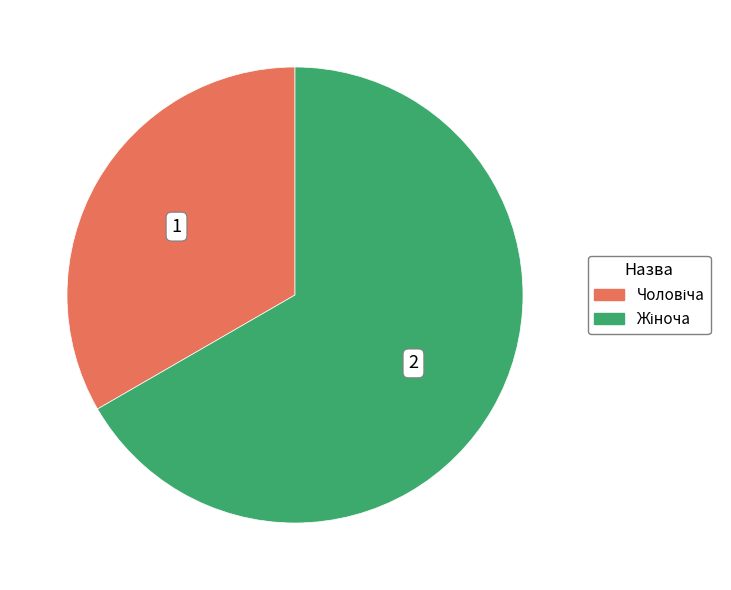

Count the number of slices in the pie.

2